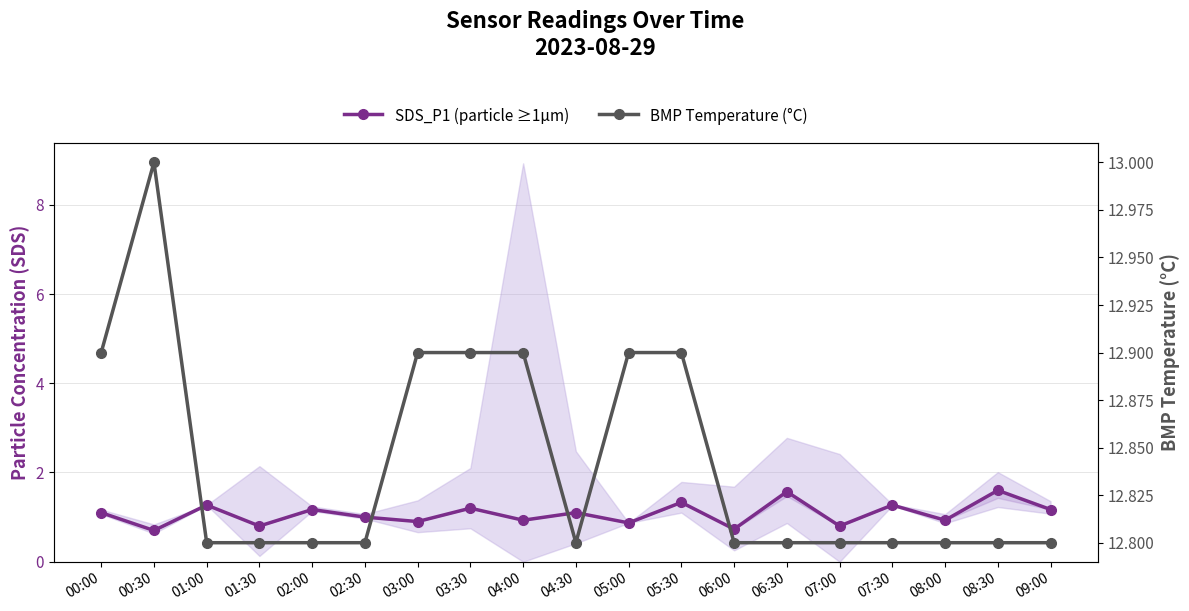

True or false: BMP Temperature (°C) and SDS_P1 (particle ≥1µm) intersect in this chart.

False